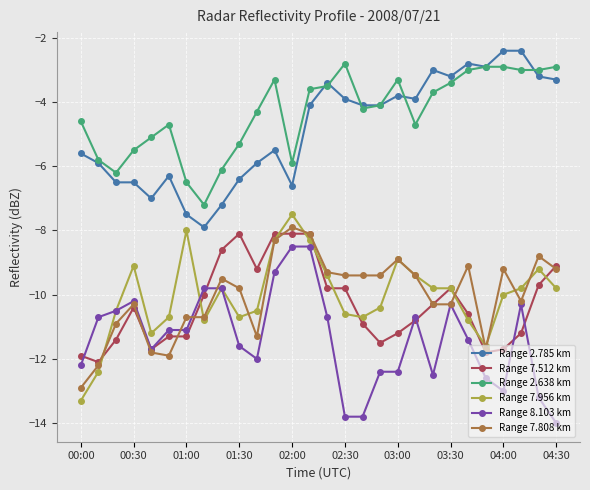

Reading left to right, what are all the values shown in this chart?

Range 2.785 km: -5.6	-5.9	-6.5	-6.5	-7.0	-6.3	-7.5	-7.9	-7.2	-6.4	-5.9	-5.5	-6.6	-4.1	-3.4	-3.9	-4.1	-4.1	-3.8	-3.9	-3.0	-3.2	-2.8	-2.9	-2.4	-2.4	-3.2	-3.3
Range 7.512 km: -11.9	-12.1	-11.4	-10.4	-11.7	-11.3	-11.3	-10.0	-8.6	-8.1	-9.2	-8.1	-8.1	-8.1	-9.8	-9.8	-10.9	-11.5	-11.2	-10.8	-10.3	-9.8	-10.6	-11.8	-11.7	-11.2	-9.7	-9.1
Range 2.638 km: -4.6	-5.8	-6.2	-5.5	-5.1	-4.7	-6.5	-7.2	-6.1	-5.3	-4.3	-3.3	-5.9	-3.6	-3.5	-2.8	-4.2	-4.1	-3.3	-4.7	-3.7	-3.4	-3.0	-2.9	-2.9	-3.0	-3.0	-2.9
Range 7.956 km: -13.3	-12.4	-10.5	-9.1	-11.2	-10.7	-8.0	-10.8	-9.8	-10.7	-10.5	-8.3	-7.5	-8.3	-9.4	-10.6	-10.7	-10.4	-8.9	-9.4	-9.8	-9.8	-10.8	-11.6	-10.0	-9.8	-9.2	-9.8
Range 8.103 km: -12.2	-10.7	-10.5	-10.2	-11.7	-11.1	-11.1	-9.8	-9.8	-11.6	-12.0	-9.3	-8.5	-8.5	-10.7	-13.8	-13.8	-12.4	-12.4	-10.7	-12.5	-10.3	-11.4	-12.6	-13.0	-10.3	-13.2	-14.0
Range 7.808 km: -12.9	-12.2	-10.9	-10.3	-11.8	-11.9	-10.7	-10.7	-9.5	-9.8	-11.3	-8.3	-7.9	-8.1	-9.3	-9.4	-9.4	-9.4	-8.9	-9.4	-10.3	-10.3	-9.1	-11.7	-9.2	-10.2	-8.8	-9.2